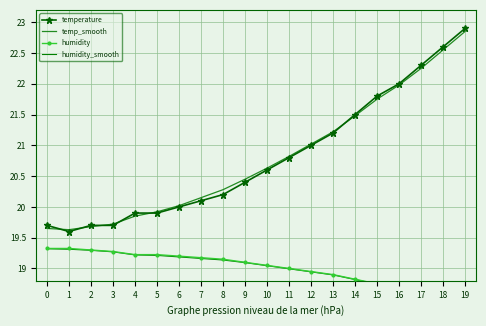

What is the value of the humidity point at the 15th from the left?

18.8